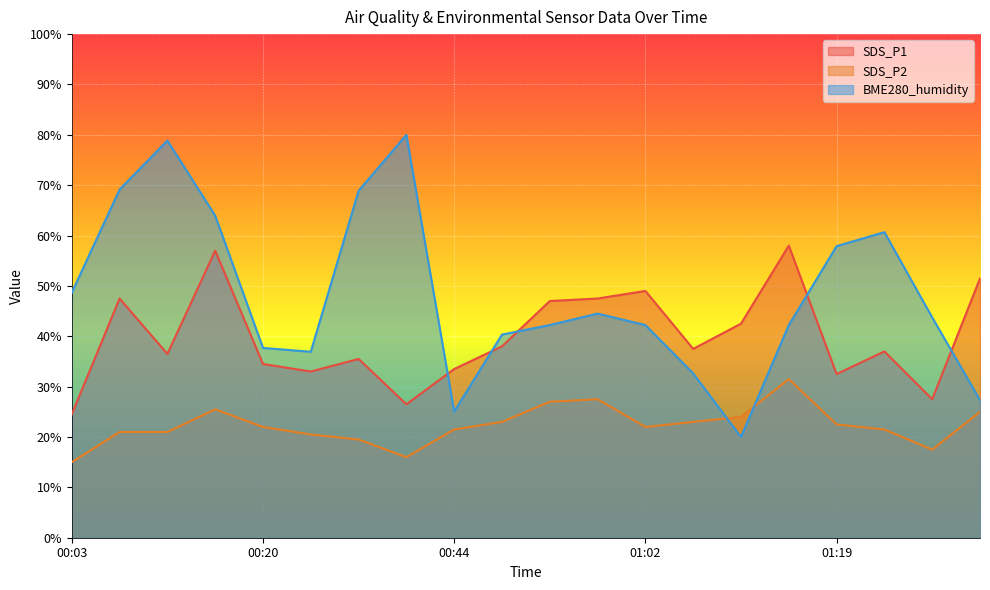

What is the total value across all series at 01:27?

103.8